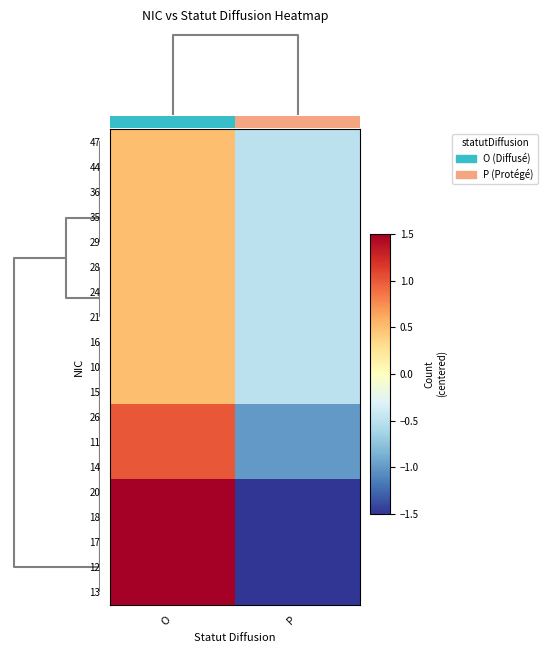

Is the value of row_7 at 1 greater than the value of row_17 at 1?

Yes